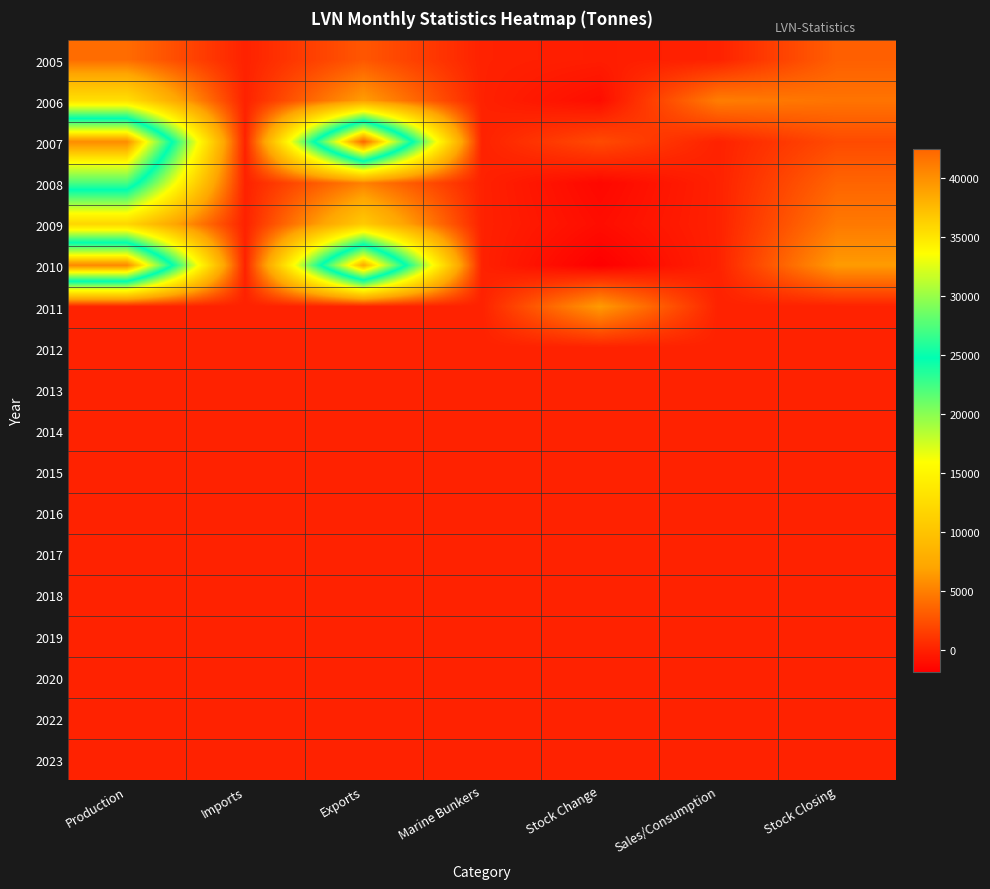

At which category is the sum across all series the highest?

Production